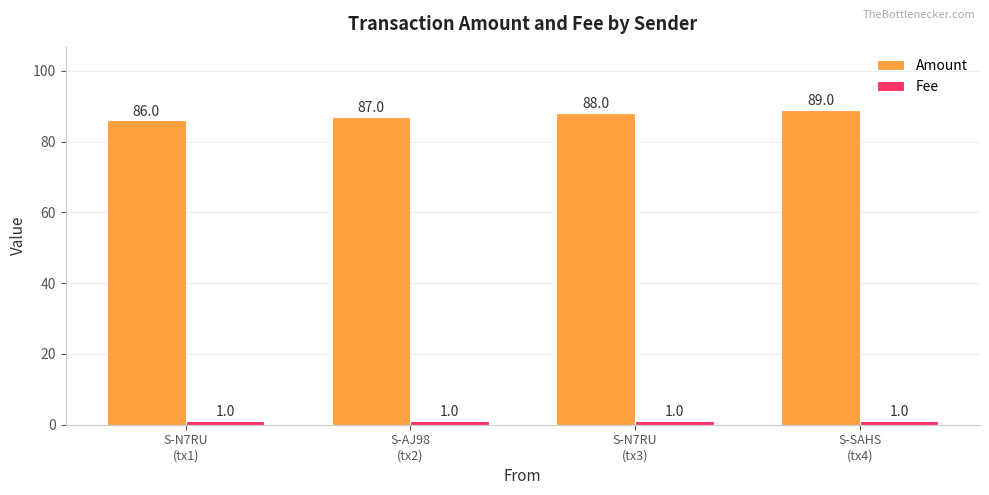

Which series has the widest spread of values?

Amount